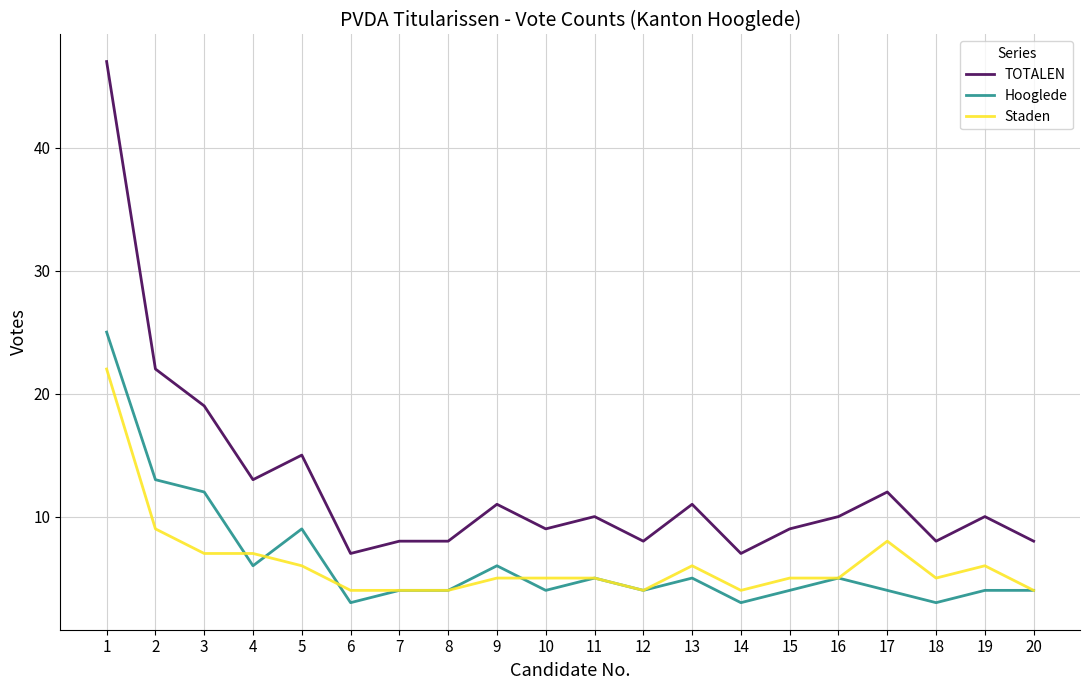

Which series has the largest range (max minus min)?

TOTALEN